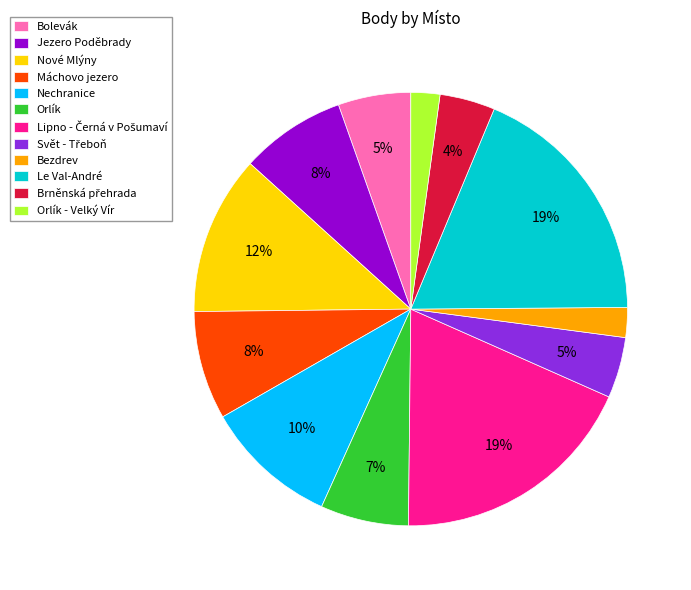

To the nearest percent, what is the average slice percentage?

8%